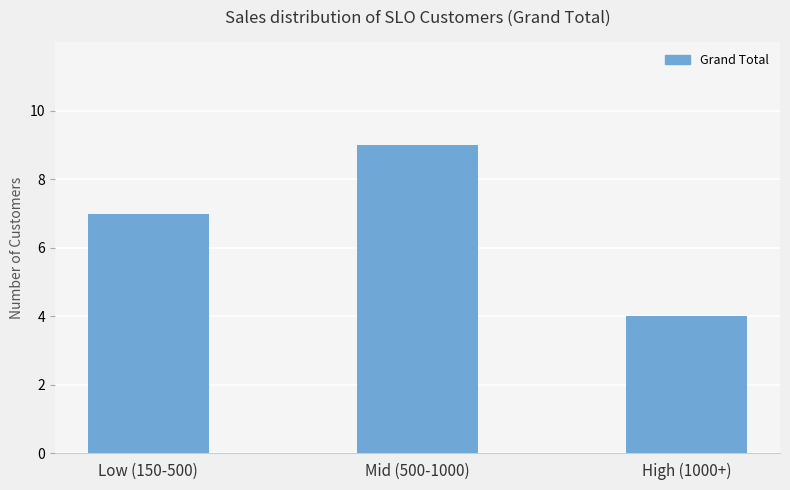

Reading left to right, list all the values displayed in this chart.

7	9	4